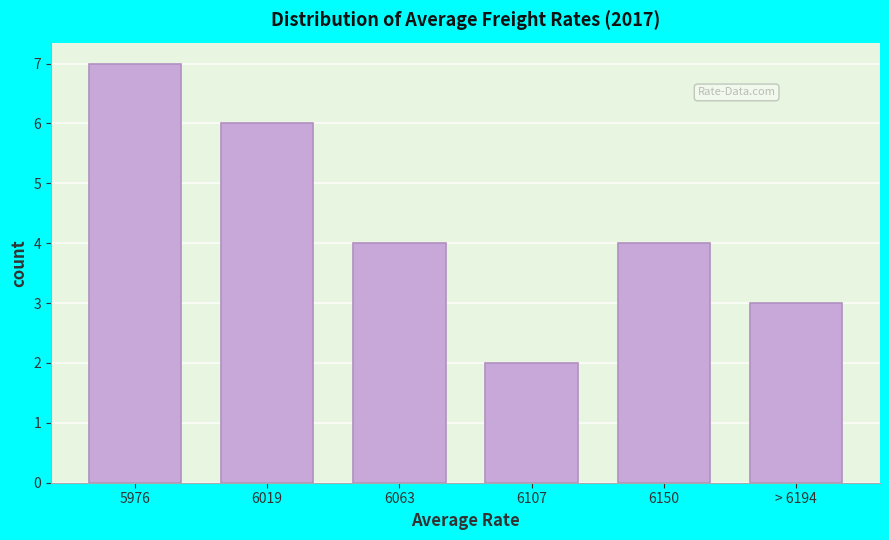

Reading left to right, what are all the values shown in this chart?

7	6	4	2	4	3